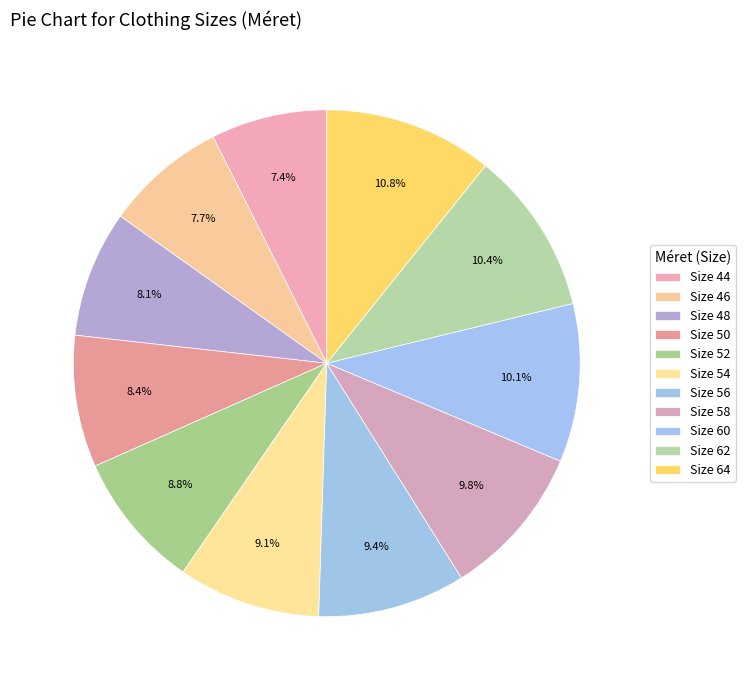

How many slices are in this pie chart?

11